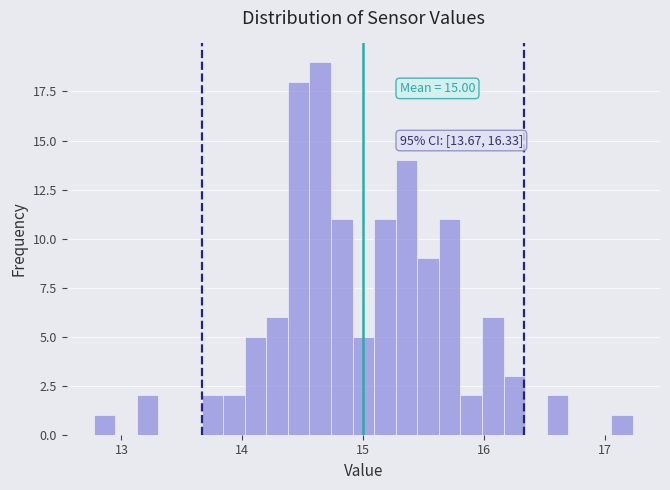

Read against the x-axis, roughly where is the centre of the tallest bar?

14.6